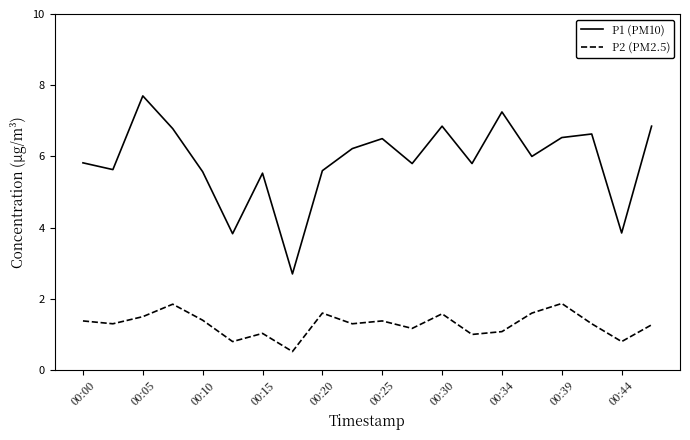

What are all the series names shown in the legend?

P1 (PM10), P2 (PM2.5)